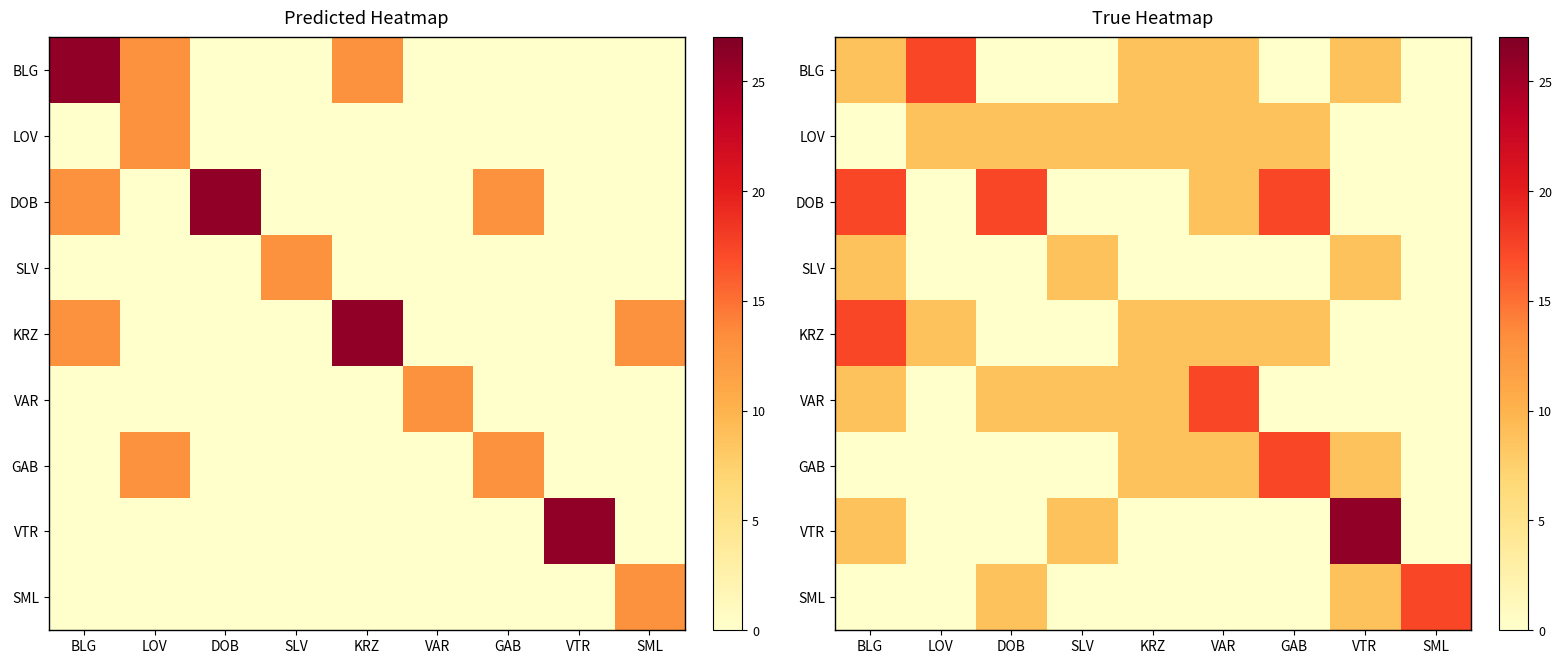

What is the total value across all series at DOB?

43.3